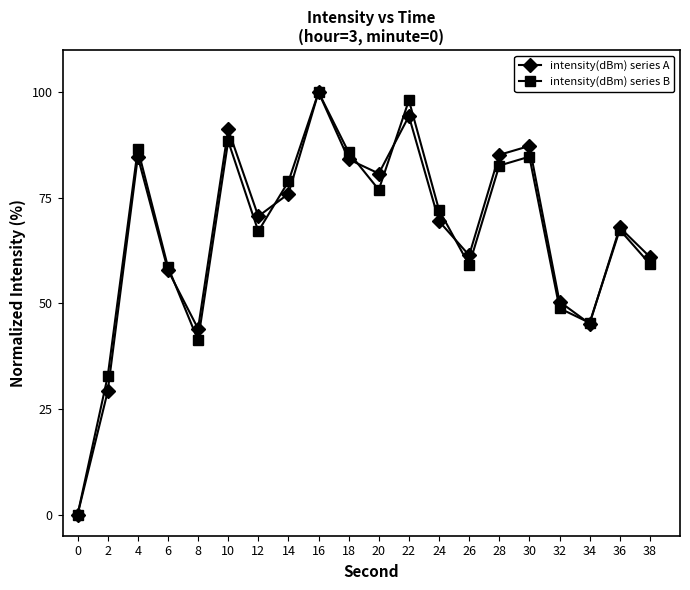

Does the chart have visible grid lines?

No